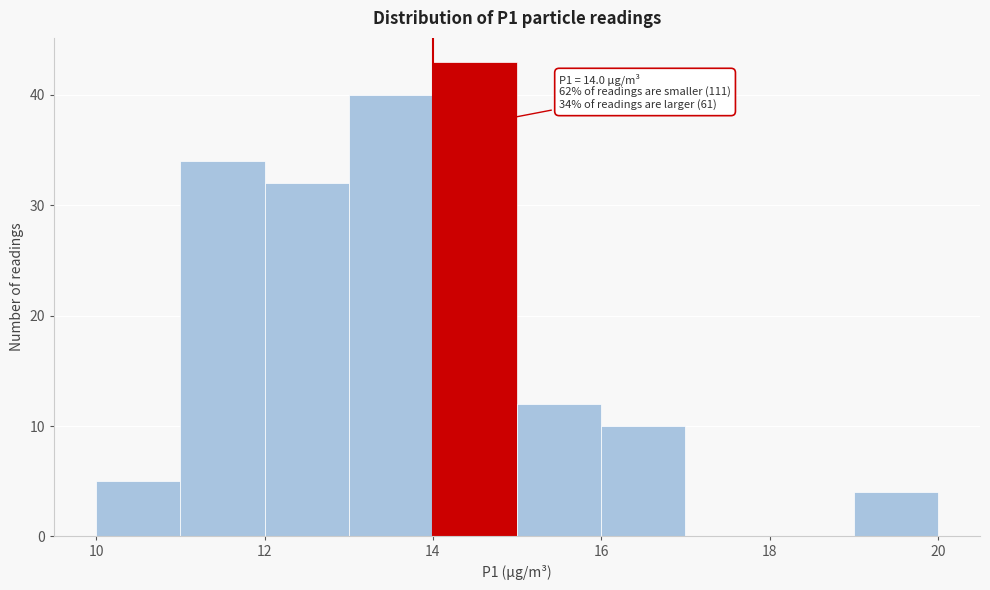

Over which range of the x-axis is the bar tallest?

14 to 15